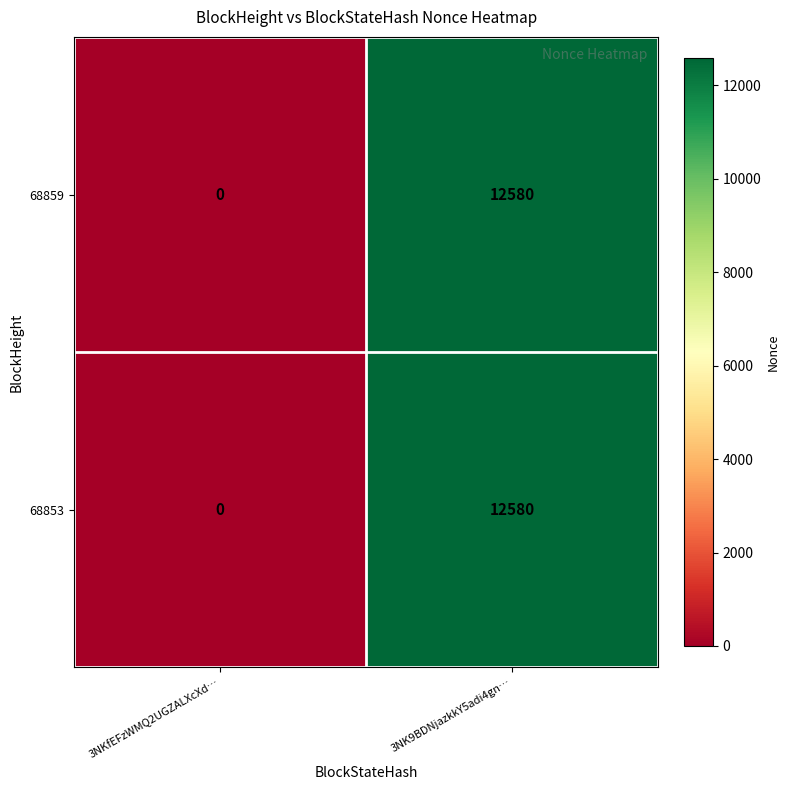

What is the average value of the 68859 series?

6290